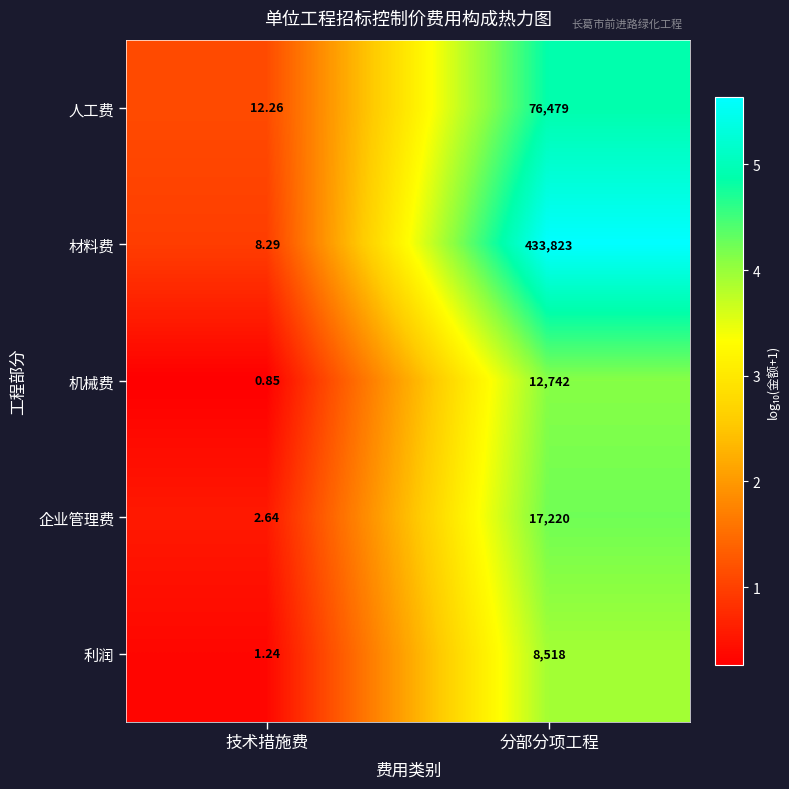

What is the spread (max minus min) of values at 分部分项工程?

425305.0